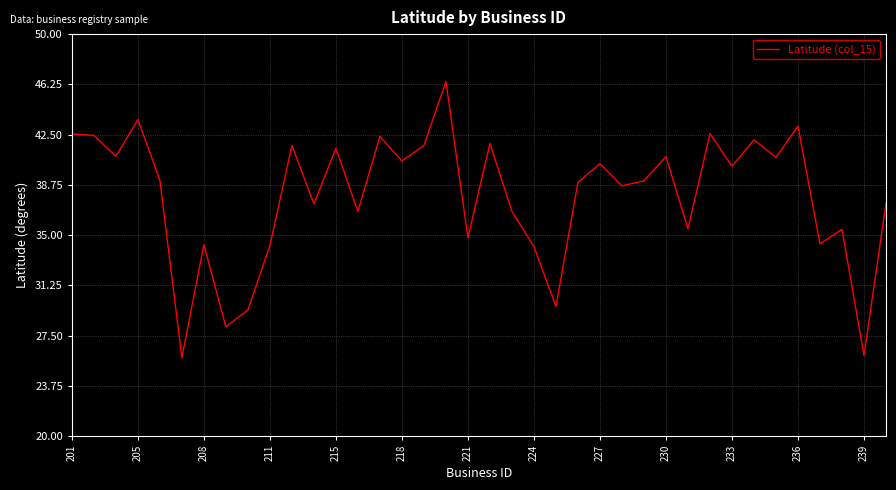

What is the minimum value shown in the chart?

25.8